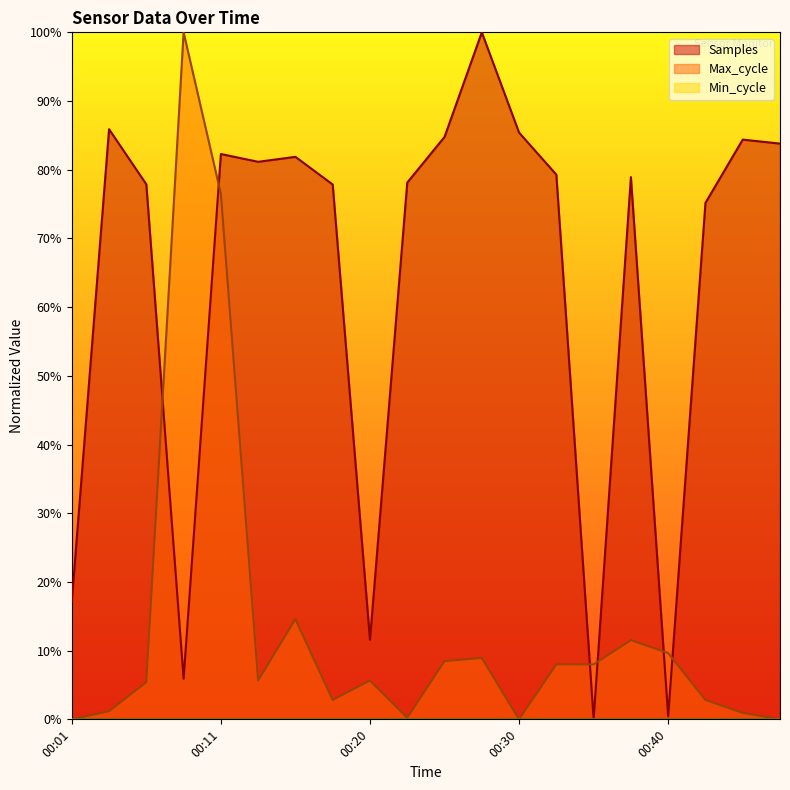

True or false: Samples and Max_cycle intersect in this chart.

True